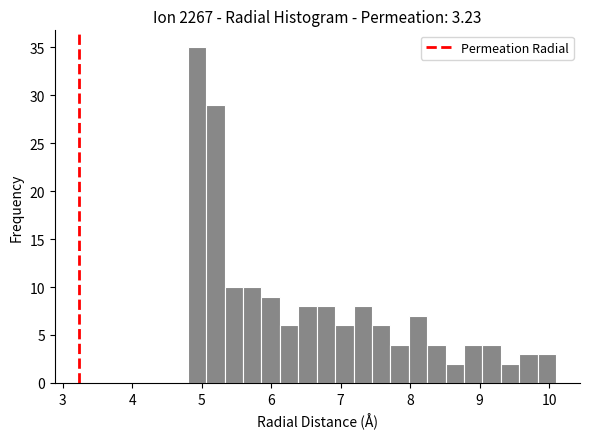

Around what value on the x-axis is the tallest bar? Give the approximate position of its centre, as read against the axis.

4.9